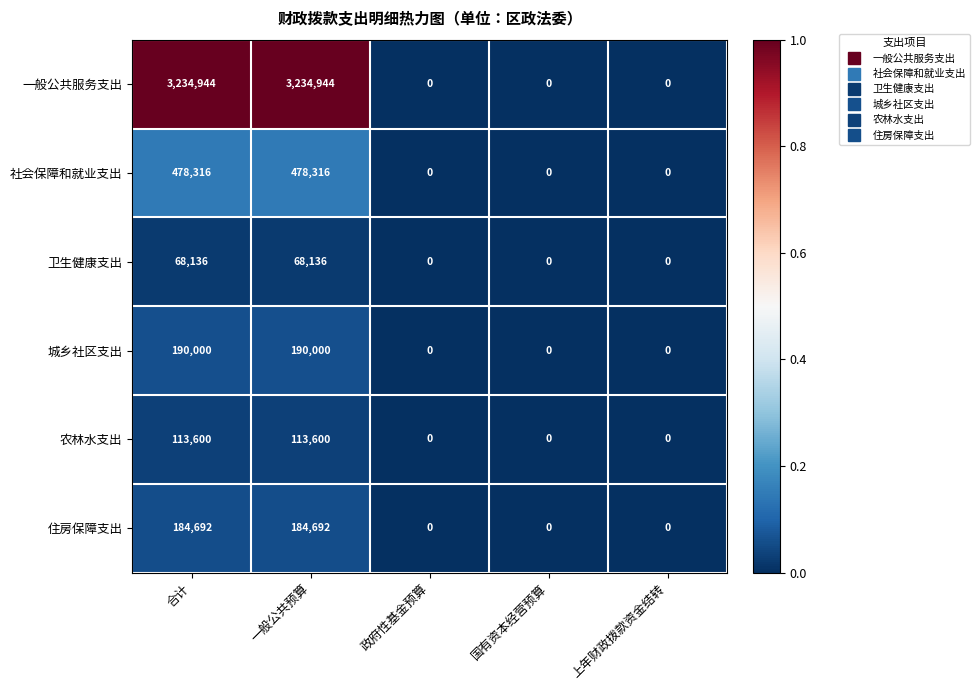

Is it true that 社会保障和就业支出 equals 478316 at 合计?

True